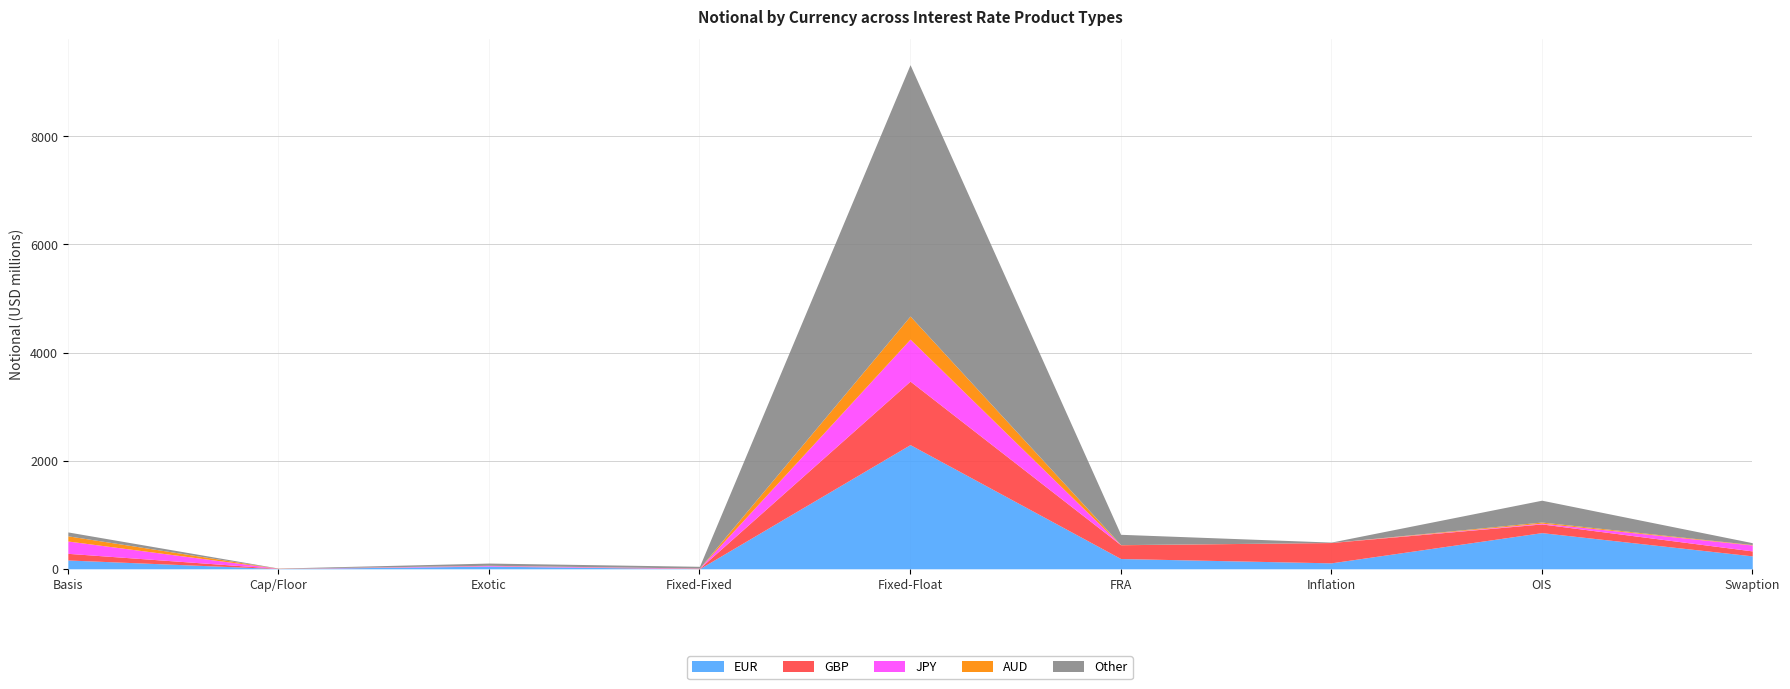

What is the greatest value displayed?

4650